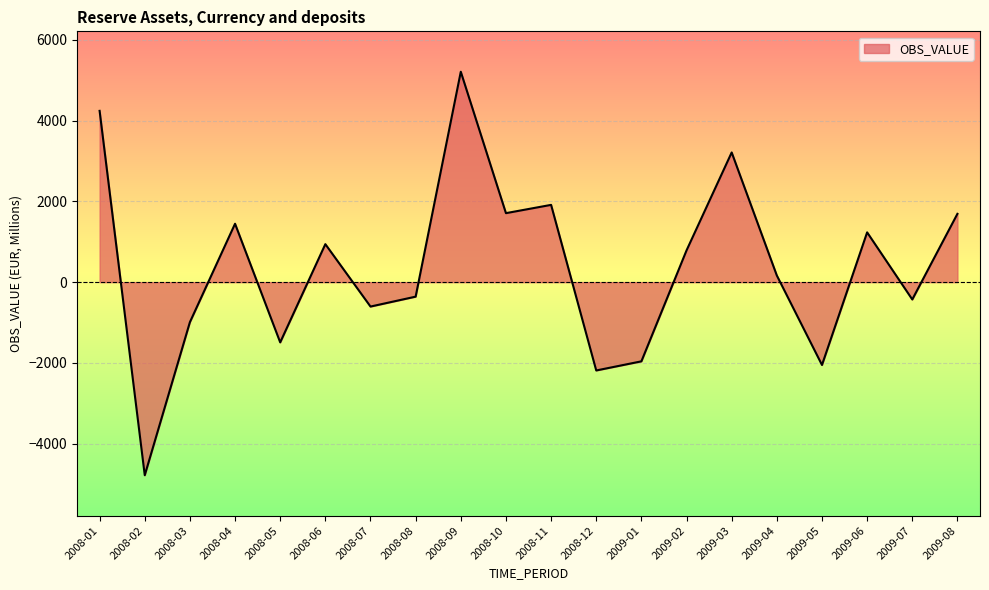

Which category has the lowest value across all series?

2008-02